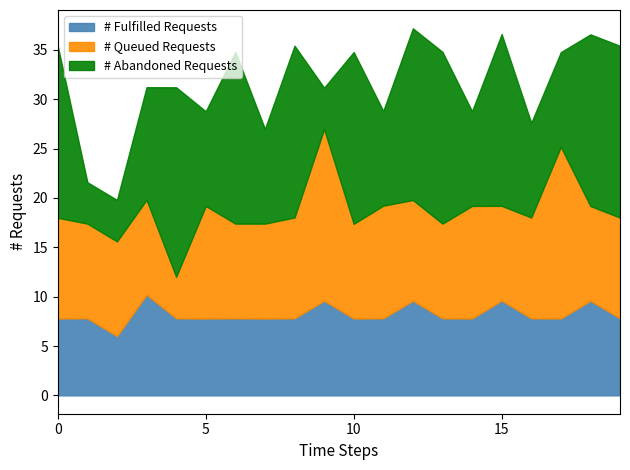

What is the maximum value for # Fulfilled Requests?

10.2